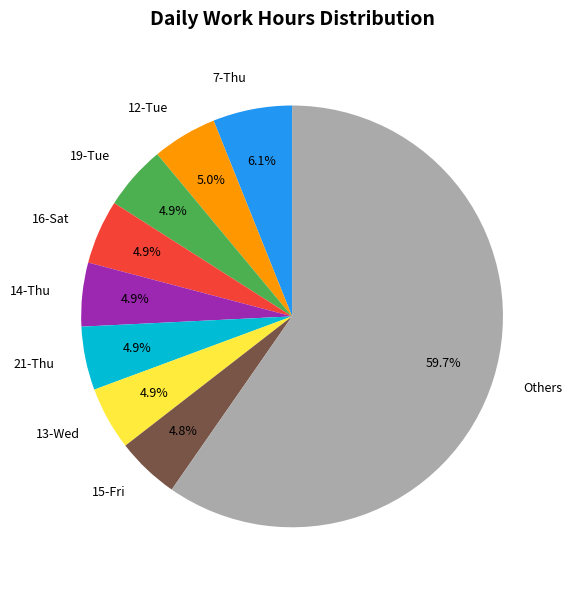

Which has a higher value, 14-Thu or Others?

Others